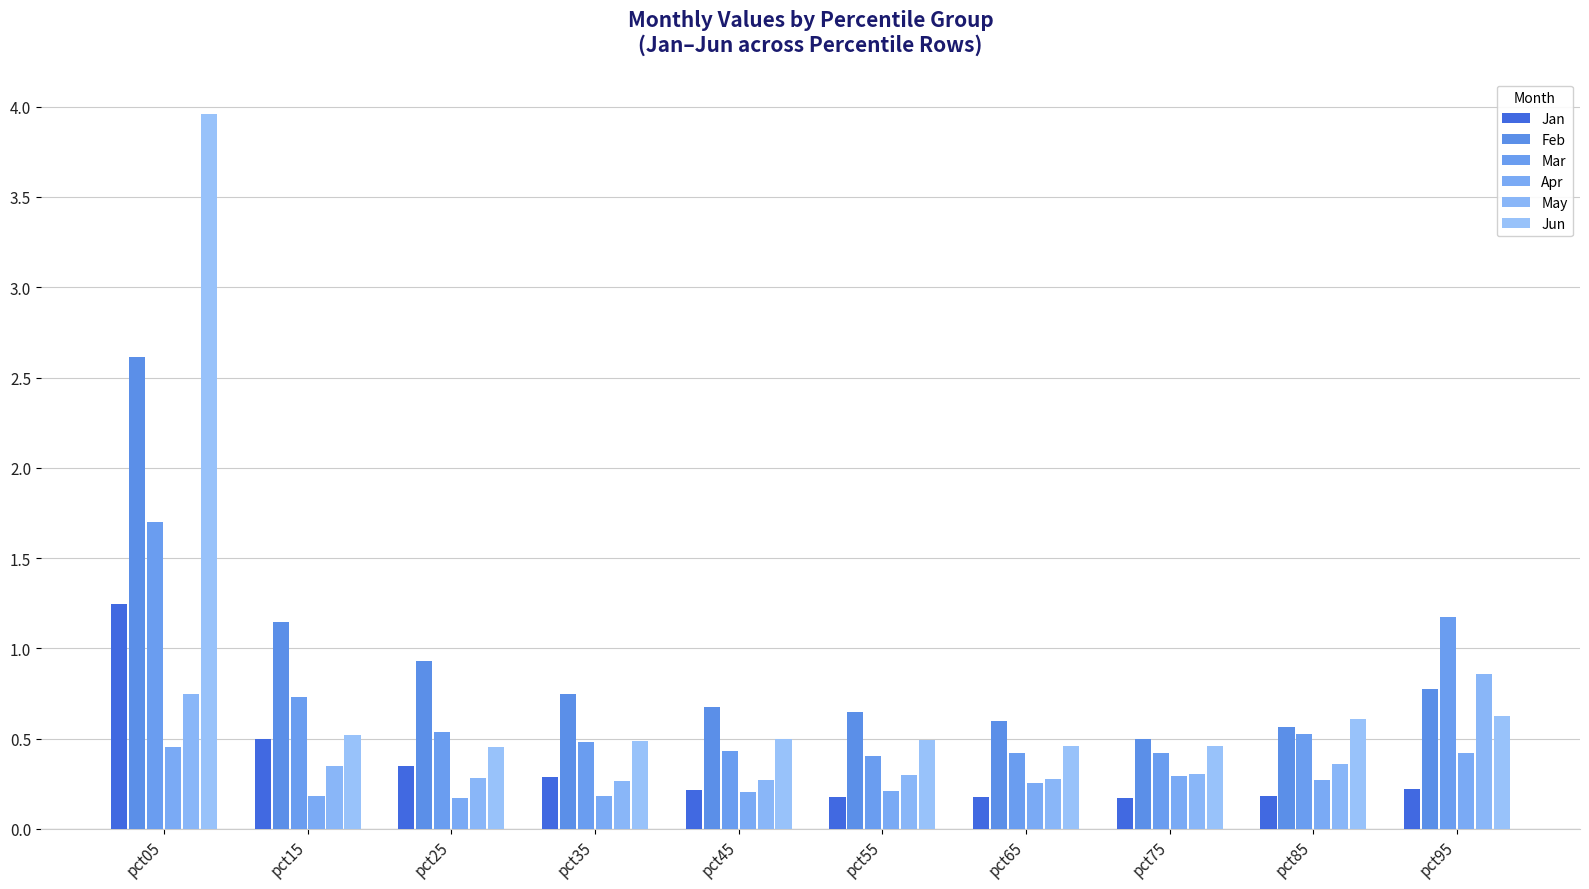

Does the chart contain stacked bars?

No